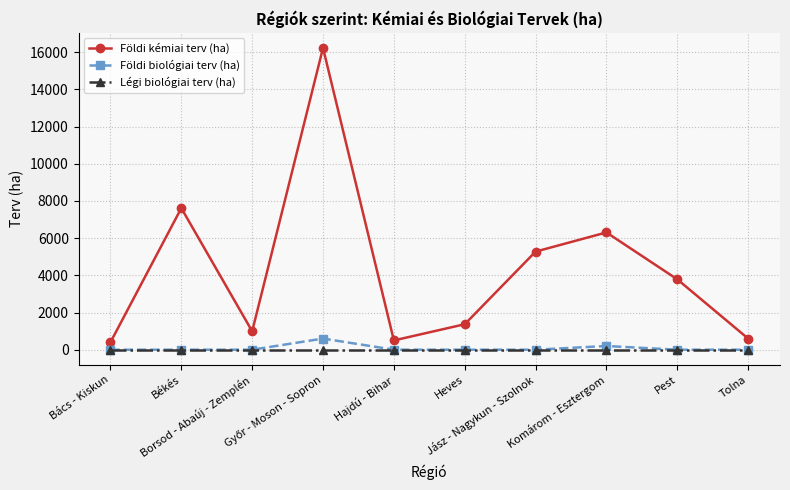

What are all the series names shown in the legend?

Földi kémiai terv (ha), Földi biológiai terv (ha), Légi biológiai terv (ha)